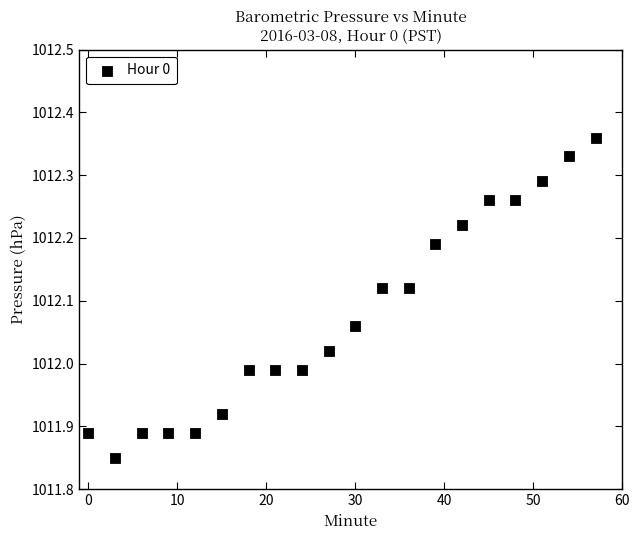

What is the range of Y values (max minus min)?

0.5